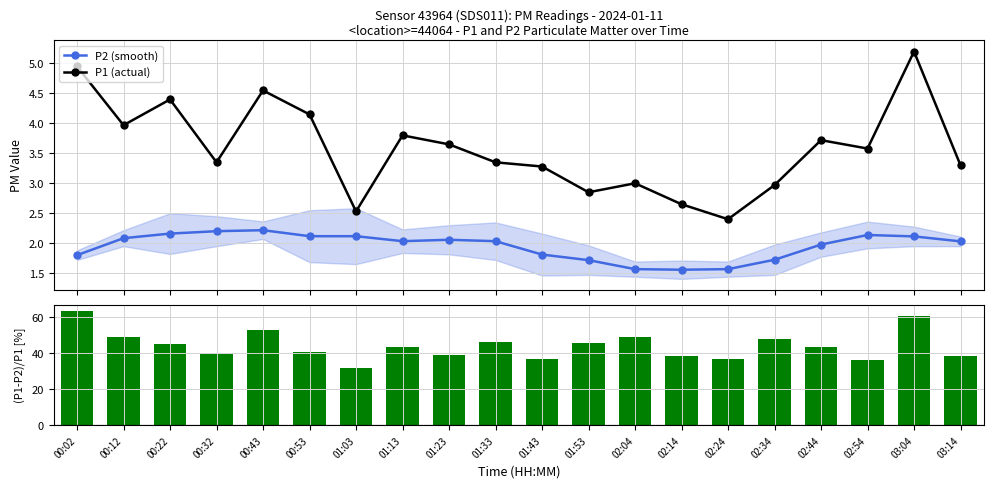

How many data points in (P1-P2)/P1 [%] are less than 43?

9